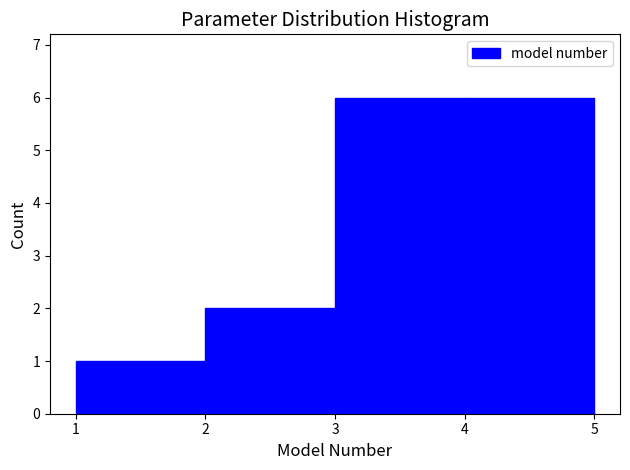

Reading left to right, transcribe this chart: for each bar, give the range it covers on the x-axis and its height. The values are not printed on the chart, so give them approximately, as read against the axis.

1 to 2: 1
2 to 3: 2
3 to 4: 6
4 to 5: 6